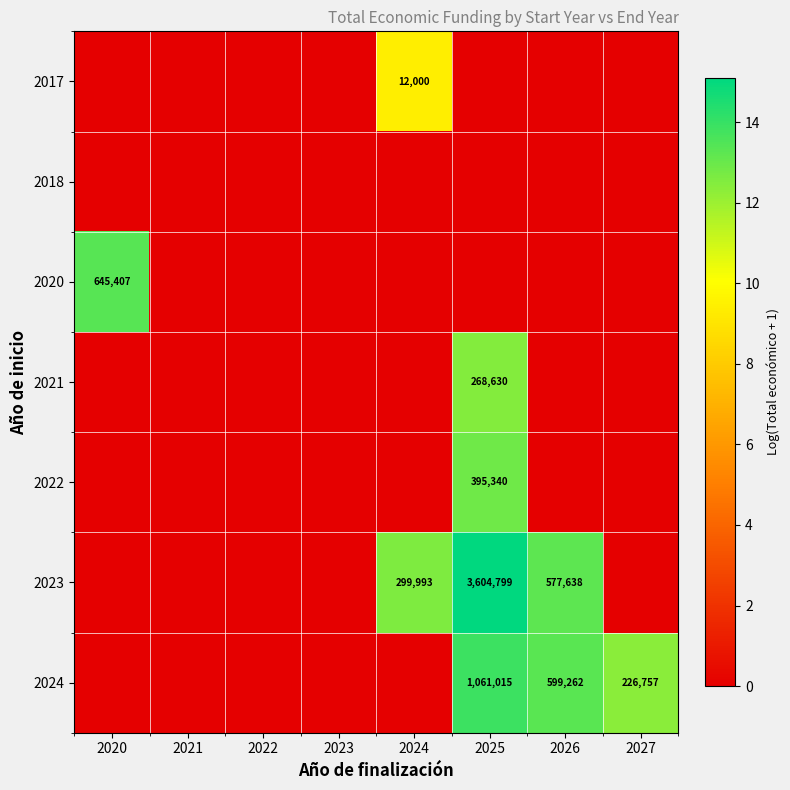

Between 2023 and 2027, which is larger?

2023